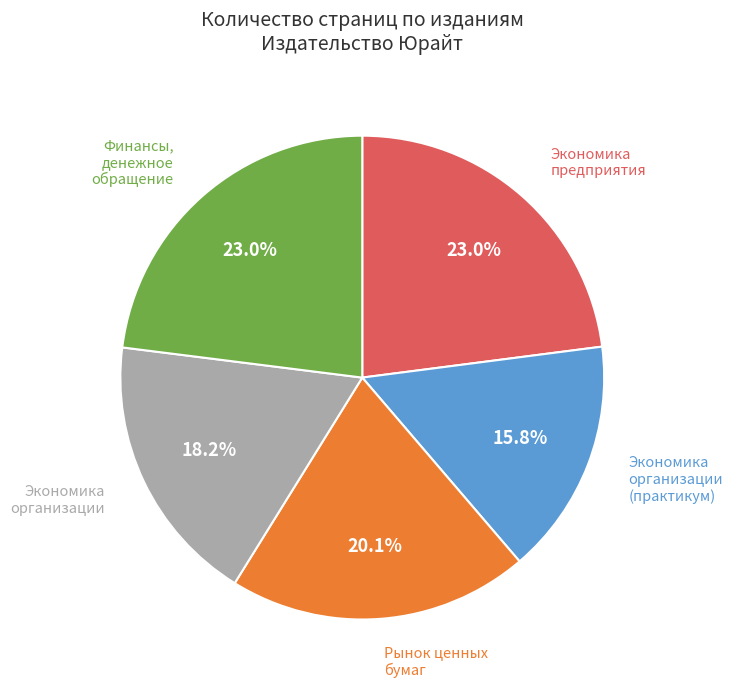

How many slices are in this pie chart?

5